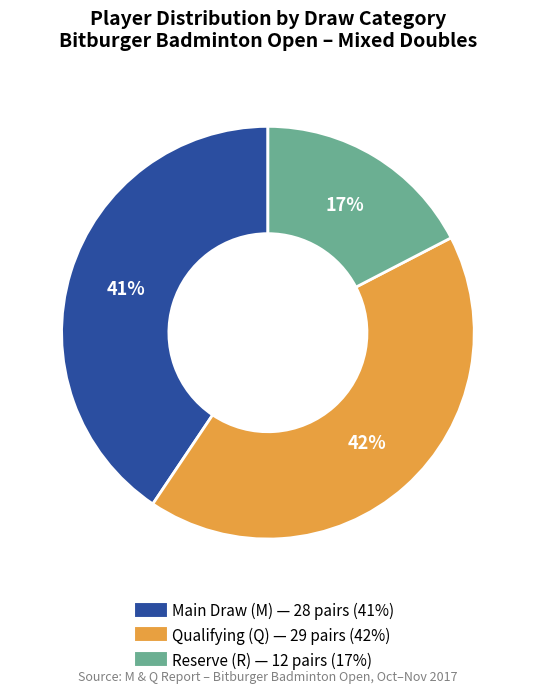

To the nearest percent, what is the difference between the largest and smallest slice percentages?

25%